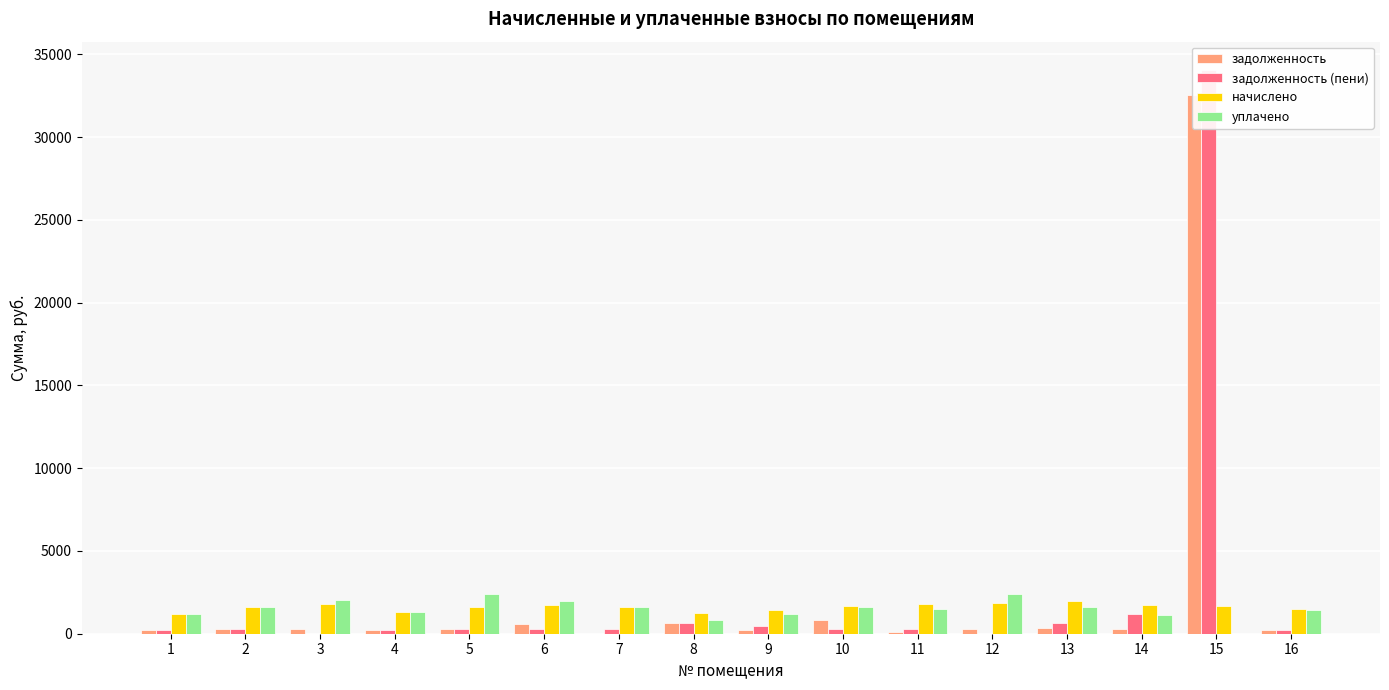

At which category is the sum across all series the highest?

15